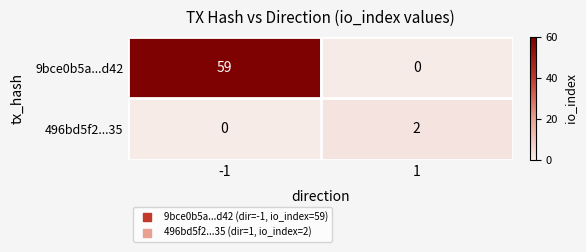

What value does the 9bce0b5a...d42 series have at -1?

59